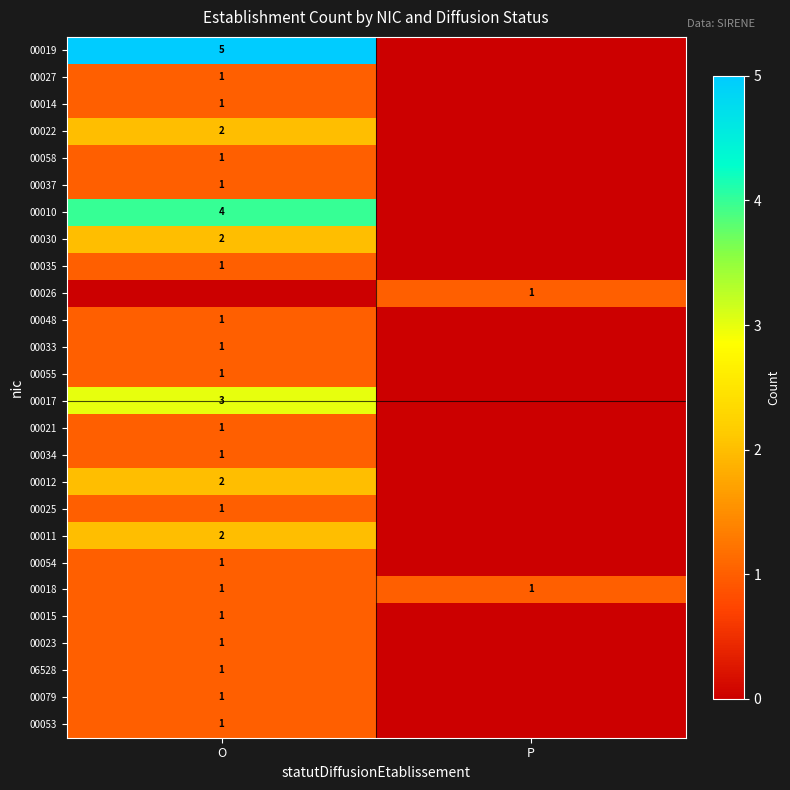

Is the value of 00033 at O greater than the value of 00019 at O?

No